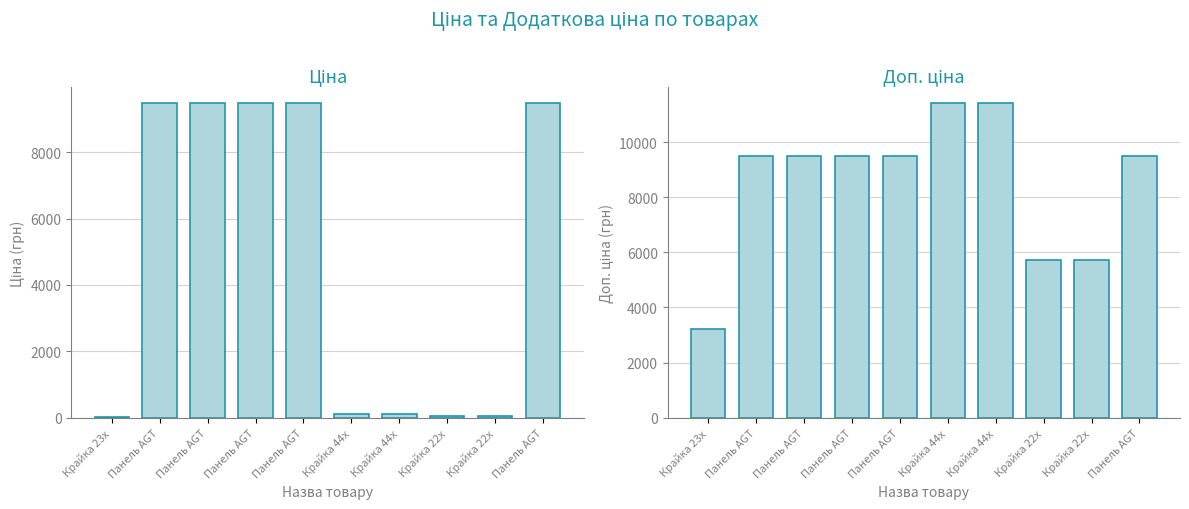

What is the difference between the highest and lowest values at Крайка 22x?

5647.9